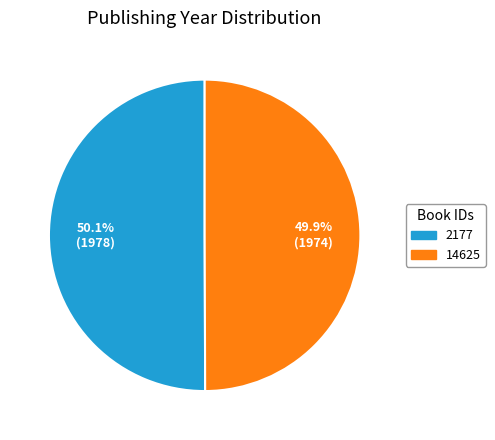

What is the total percentage of 2177 and 14625?

100.0%